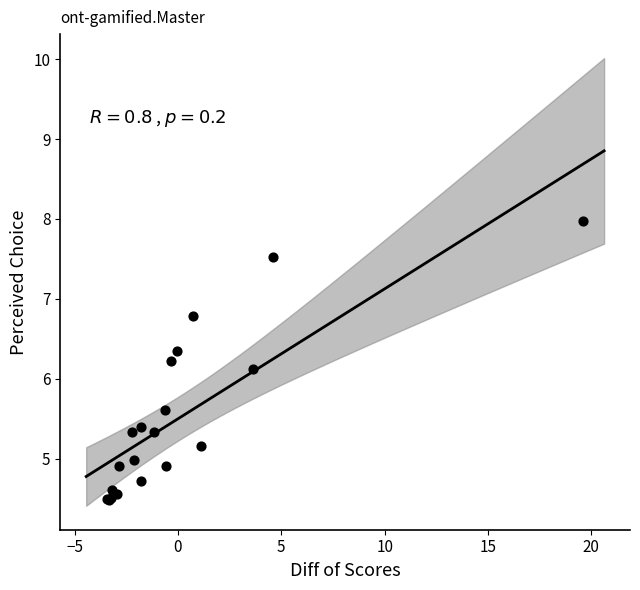

What Y value in the scatter plot is closest to 6?

6.1